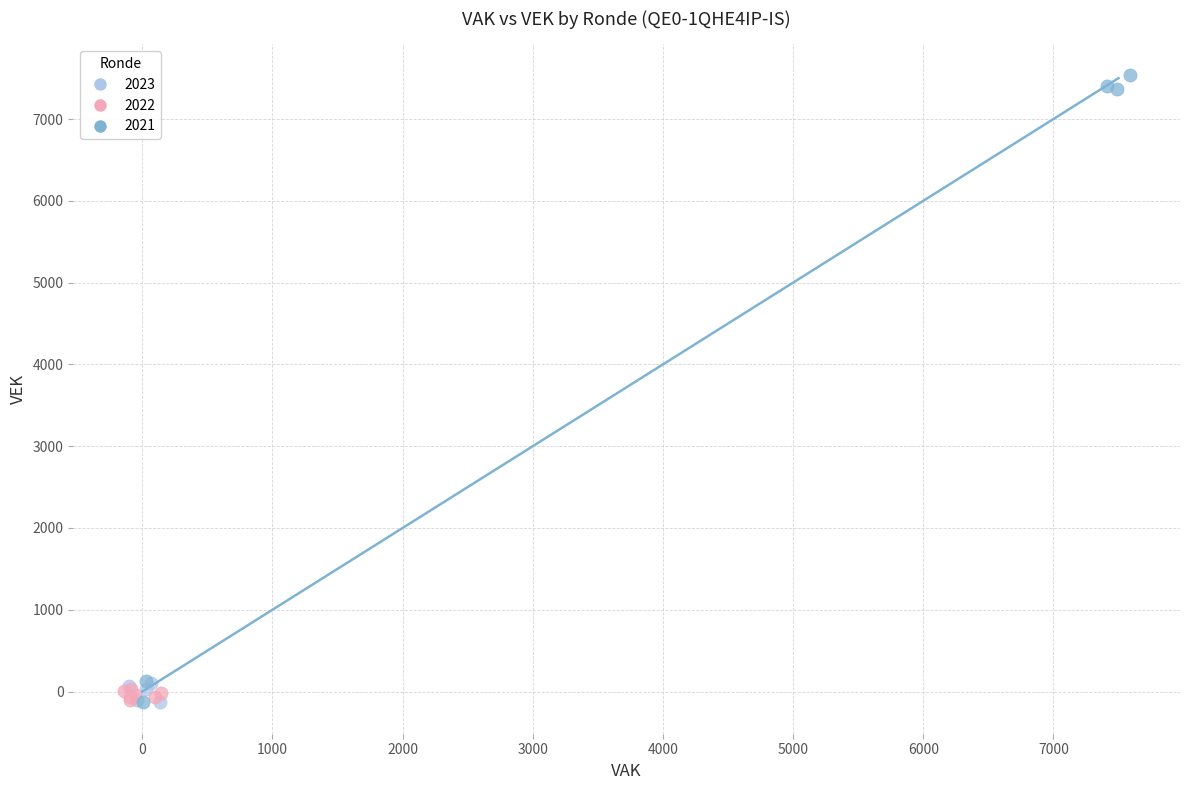

Which series contains the highest Y value?

2021